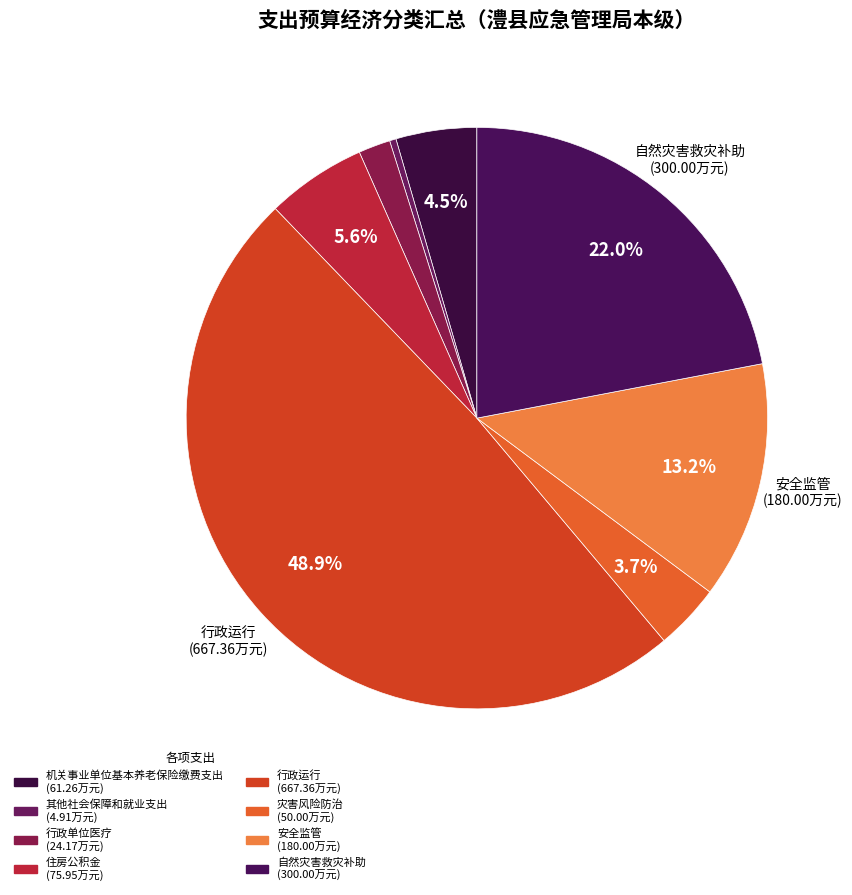

Does any single category account for the majority?

No